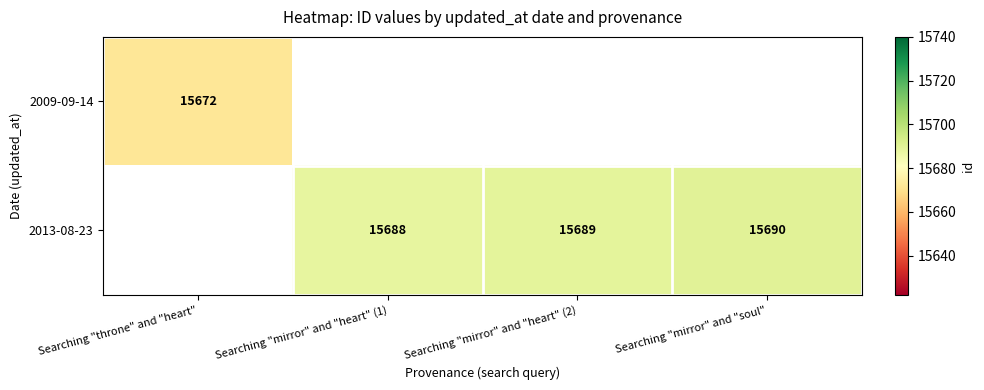

How many data points does each series have?

4